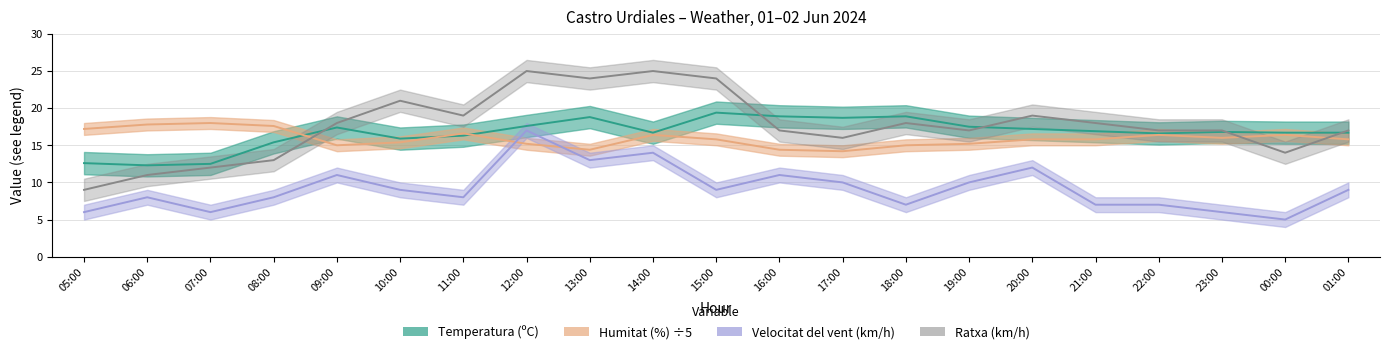

Which category has the highest value across all series?

12:00